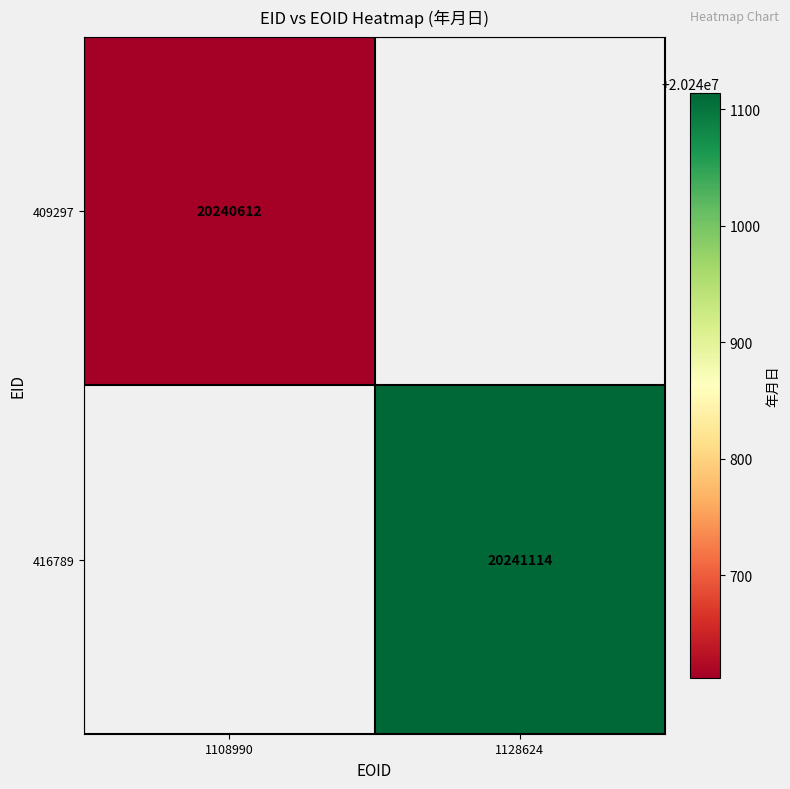

The value of 409297 at 1108990 is 29482002. True or false?

False